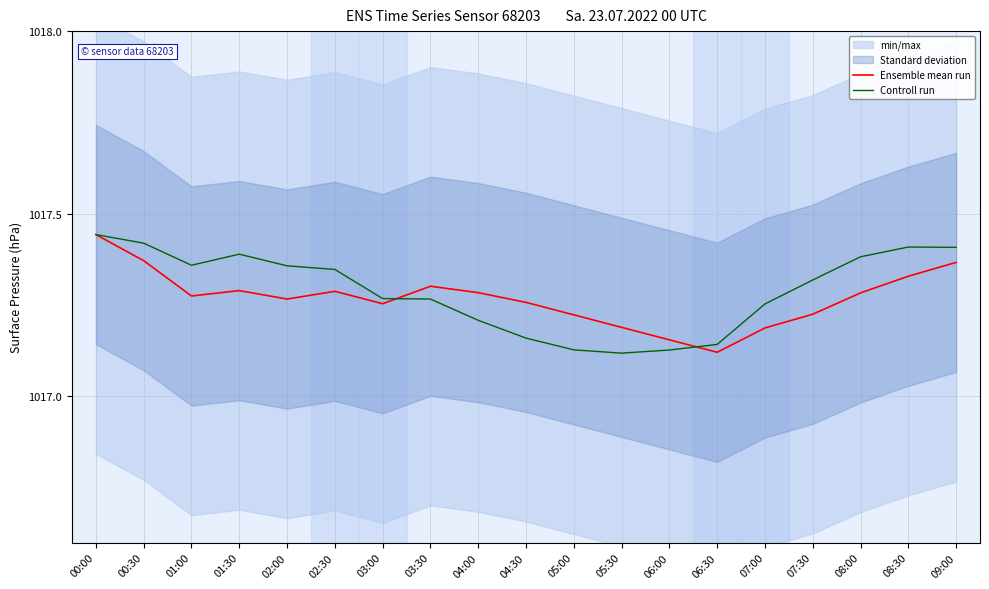

Which category has the highest value in the Ensemble mean run series?

00:00